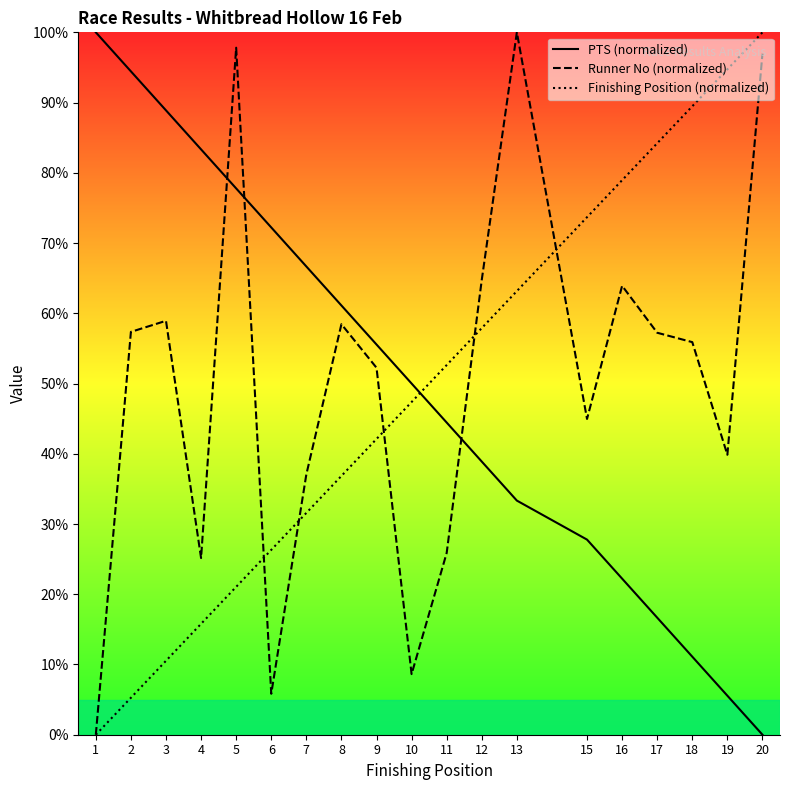

True or false: PTS (normalized) has a value of 3.6 at 19.

False